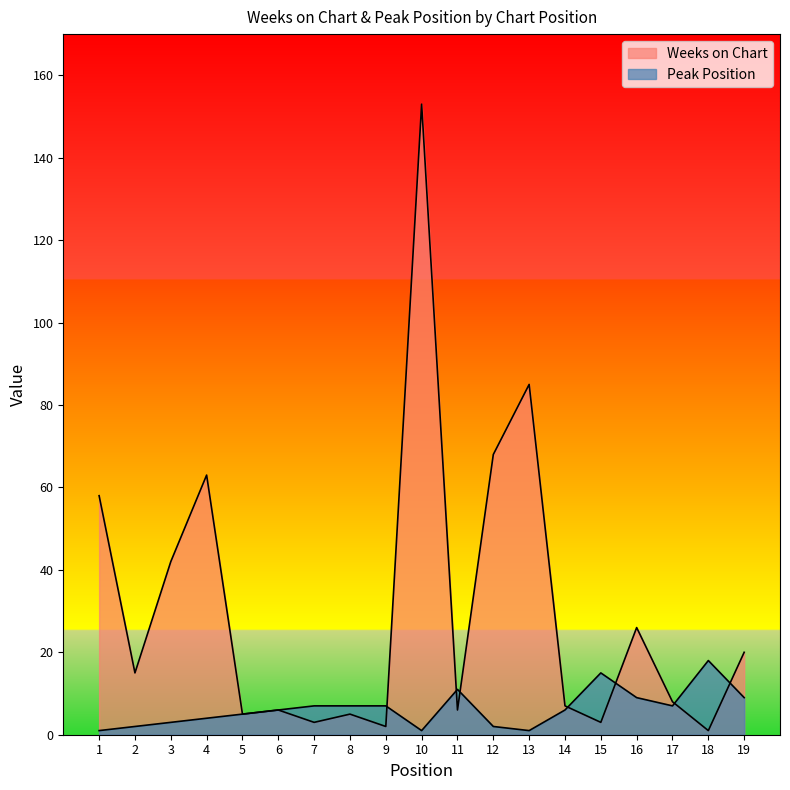

List the series in order of their peak value, lowest first.

Peak Position, Weeks on Chart